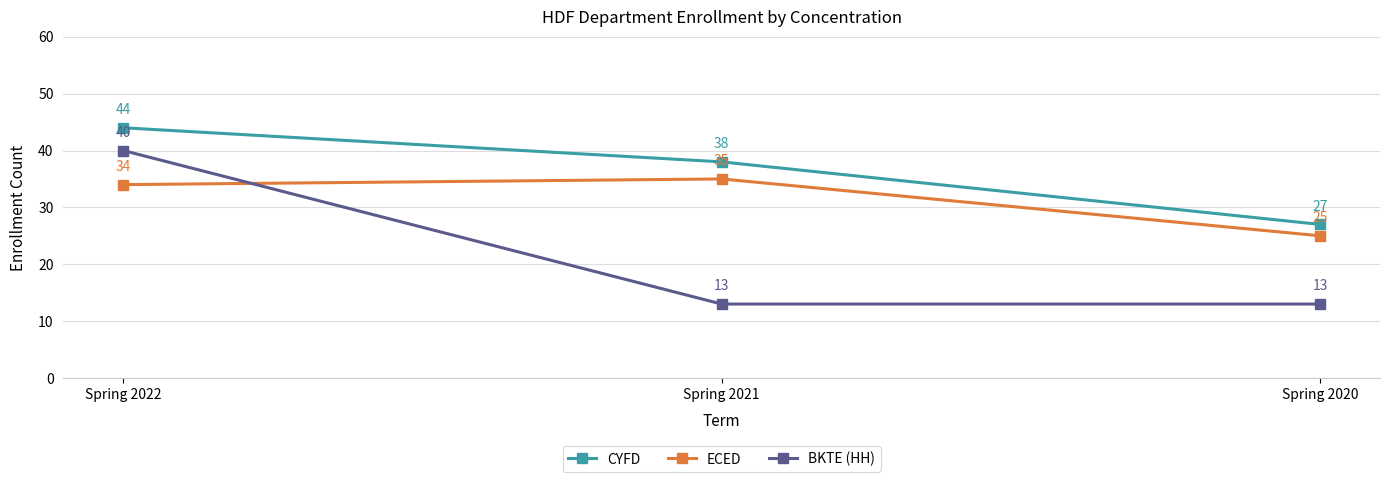

What is the value of the ECED point at the 2nd from the left?

35